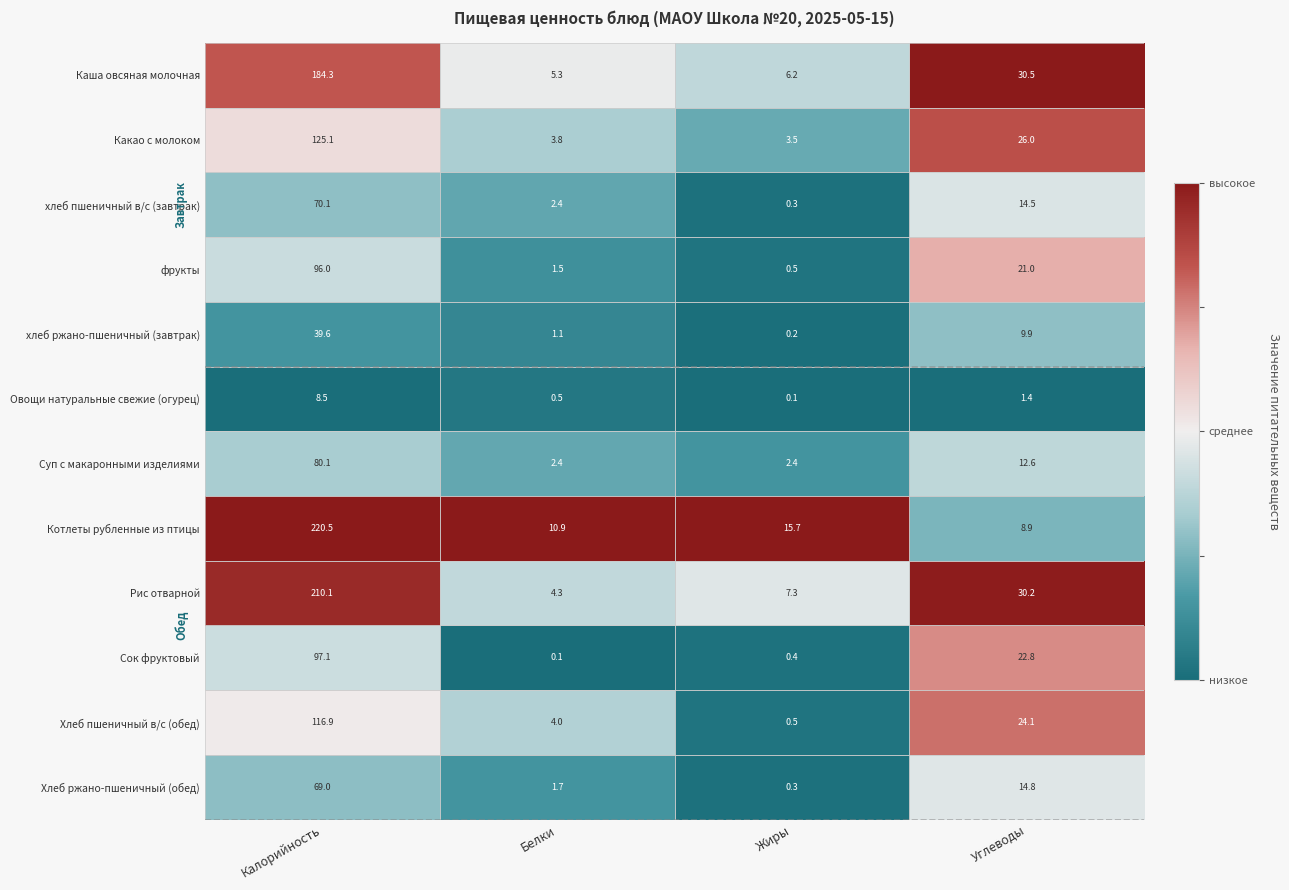

Where is хлеб ржано-пшеничный (завтрак) nearest to the value 19?

Углеводы